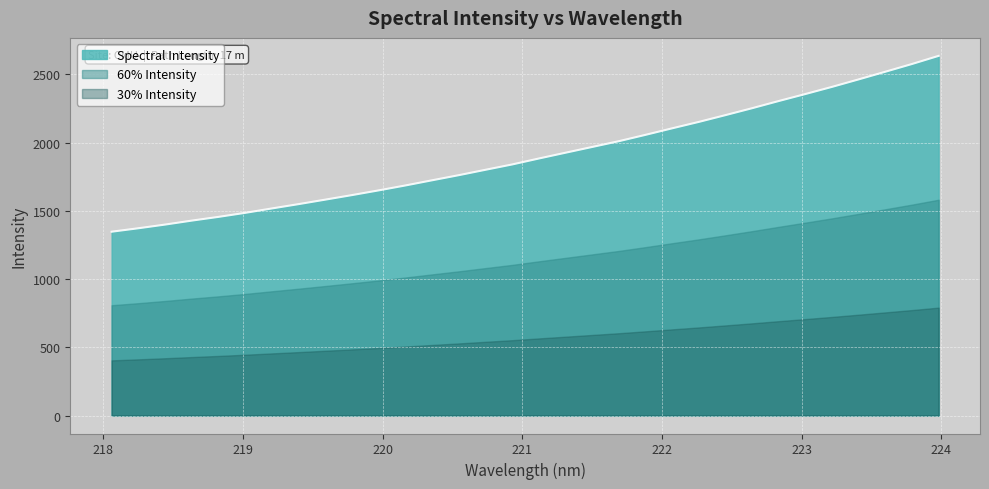

How many values are below 1883?

16